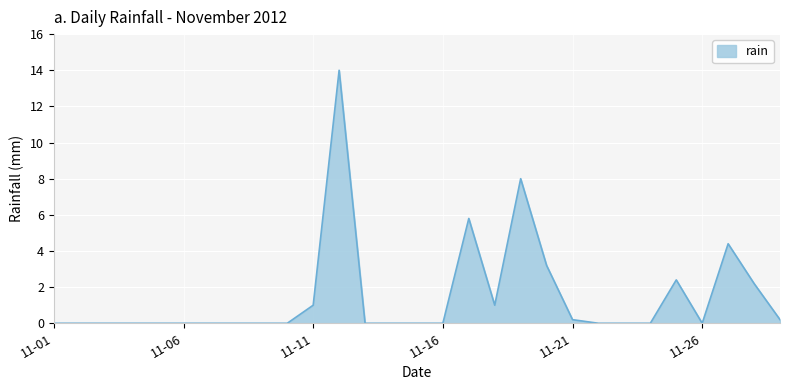

How many lines are shown in the chart?

1